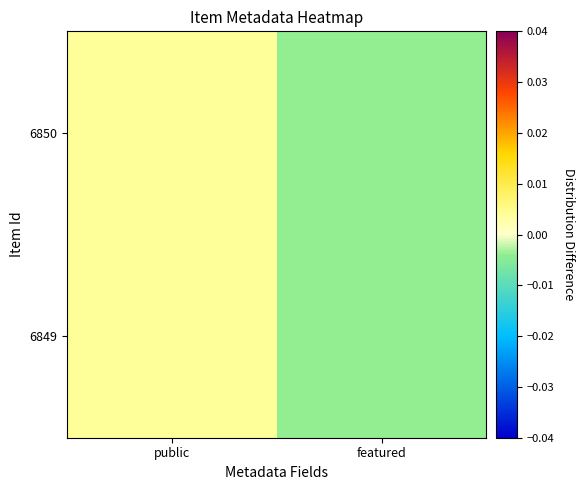

Which has a higher value, featured or public?

public